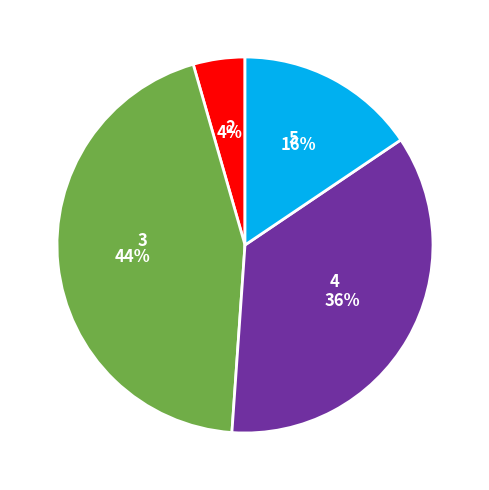

Does any single category account for the majority?

No